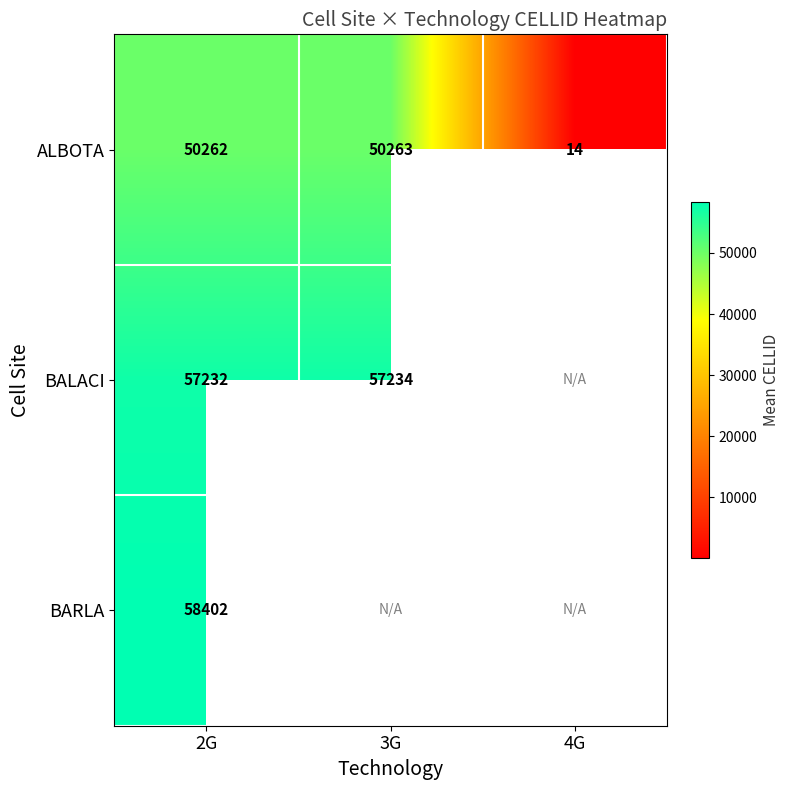

Rank the categories by ALBOTA value from highest to lowest.

3G, 2G, 4G